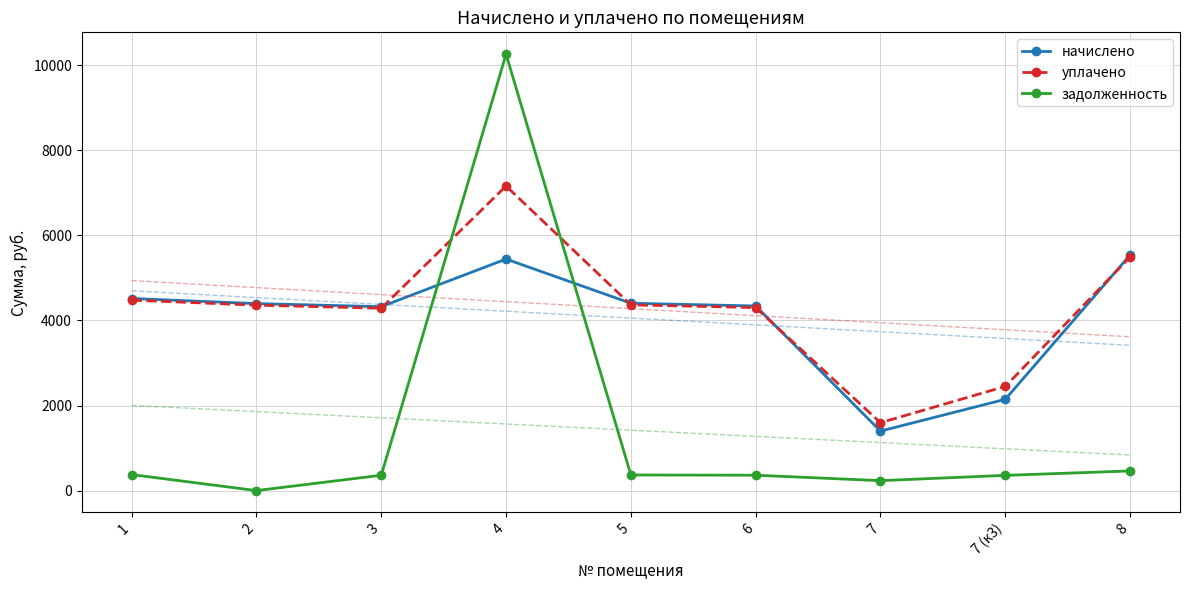

Which series ends up on top after the final intersection of начислено and задолженность?

начислено